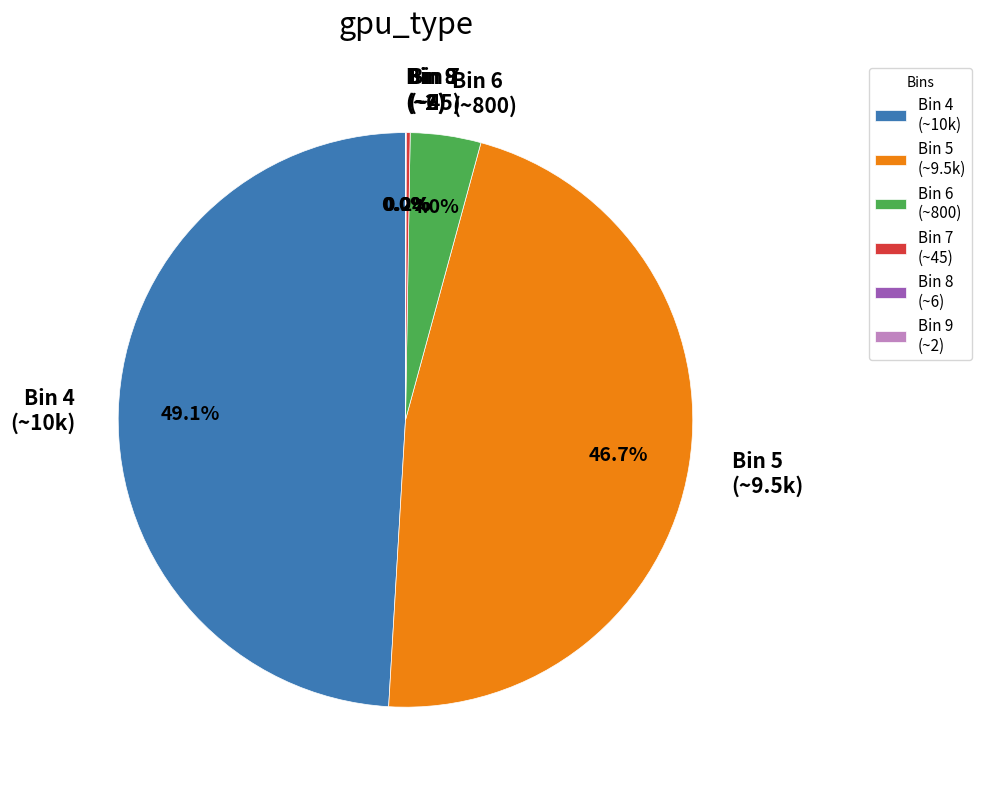

Does any single category account for the majority?

No